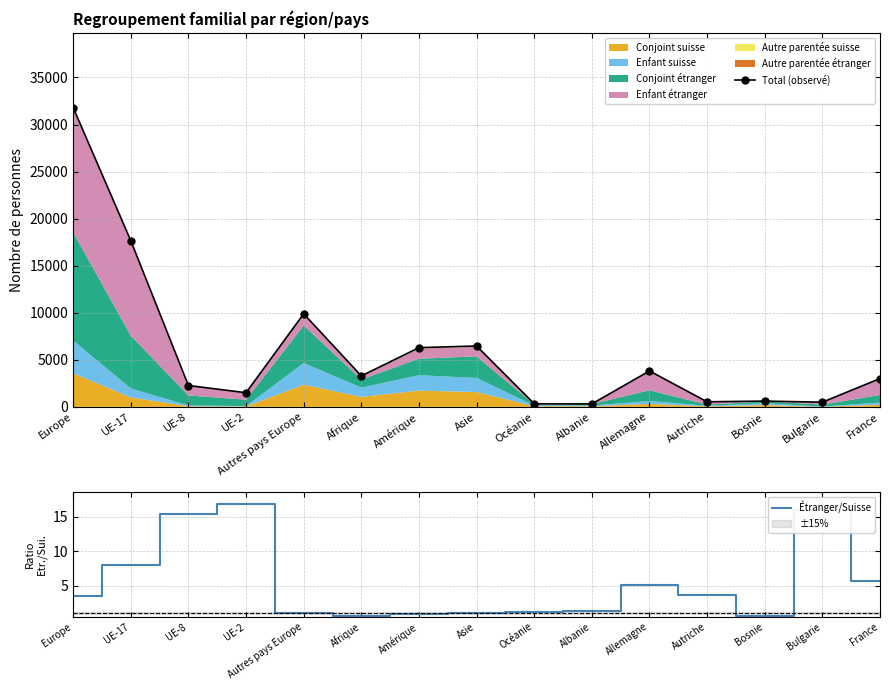

Which has a higher value, Europe or UE-17?

Europe